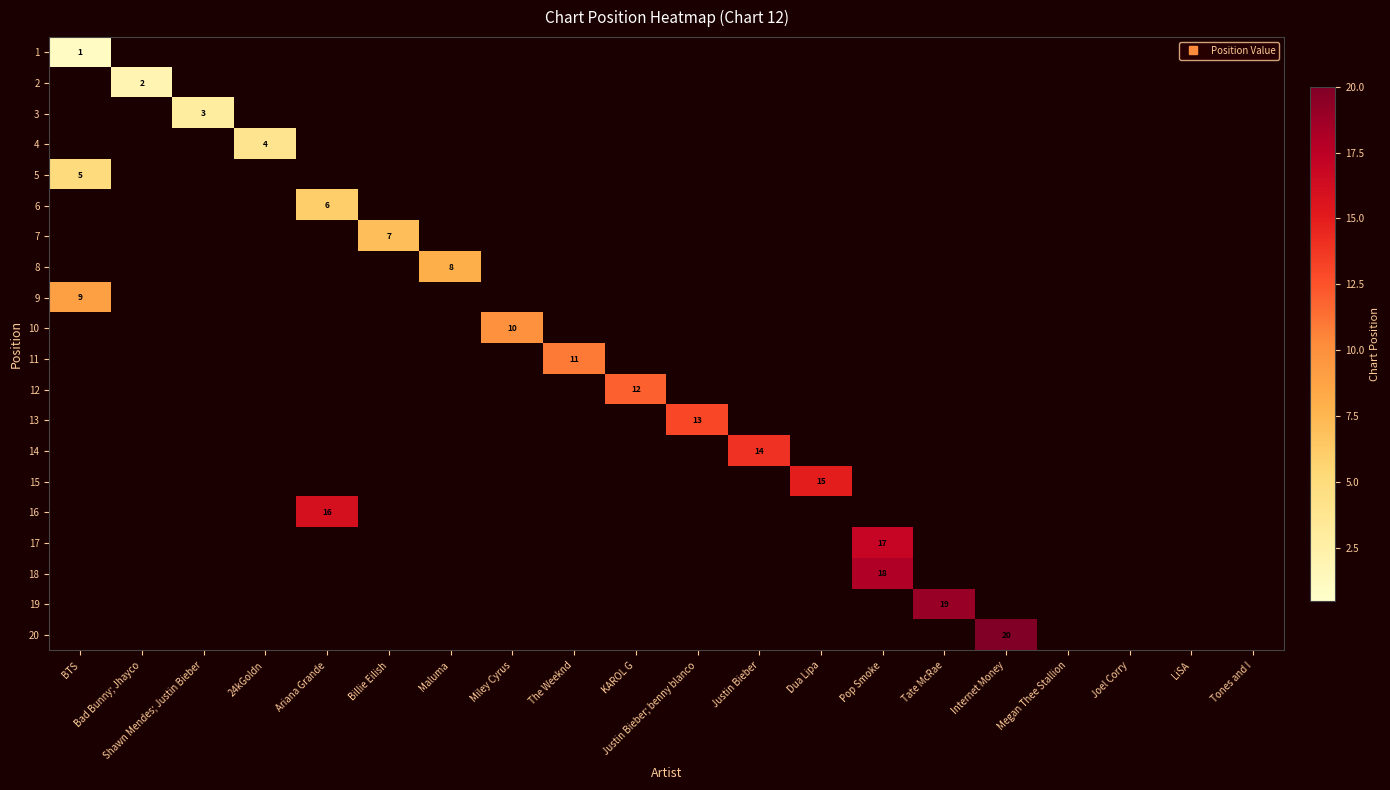

Rank the categories by 12 value from highest to lowest.

KAROL G, BTS, Bad Bunny; Jhayco, Shawn Mendes; Justin Bieber, 24kGoldn, Ariana Grande, Billie Eilish, Maluma, Miley Cyrus, The Weeknd, Justin Bieber; benny blanco, Justin Bieber, Dua Lipa, Pop Smoke, Tate McRae, Internet Money, Megan Thee Stallion, Joel Corry, LiSA, Tones and I